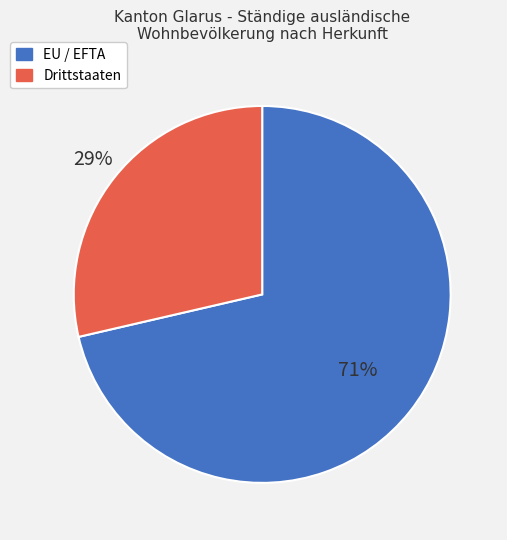

Does EU / EFTA account for over 50% of the chart?

Yes